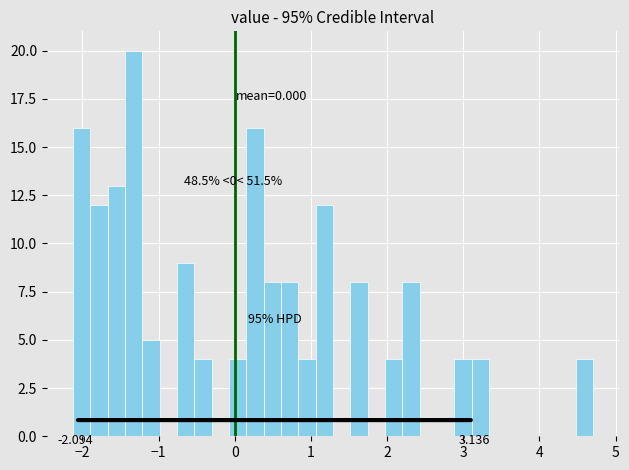

Read against the x-axis, roughly where is the centre of the tallest bar?

-1.3